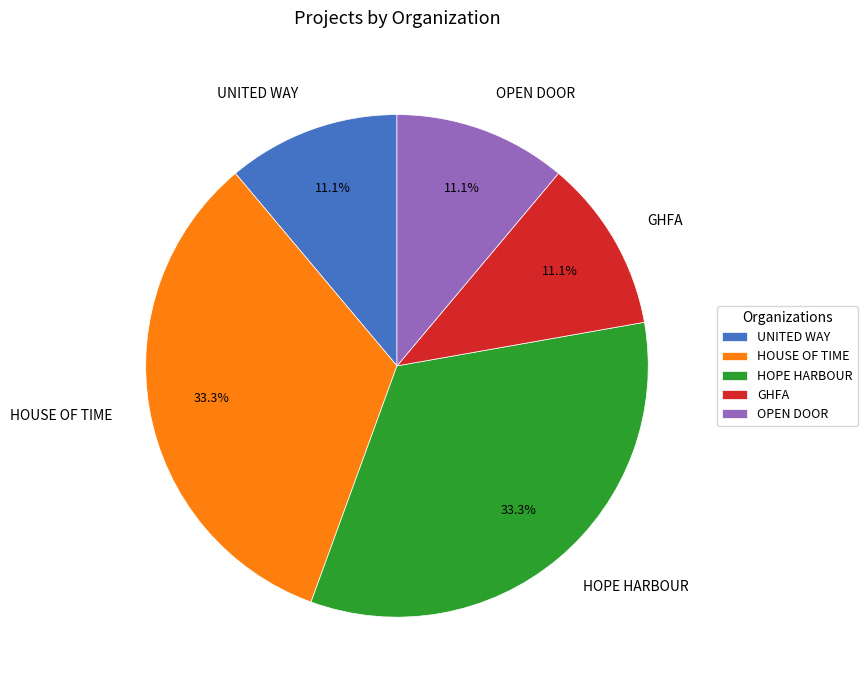

Is it true that HOUSE OF TIME is 40% of the pie?

False